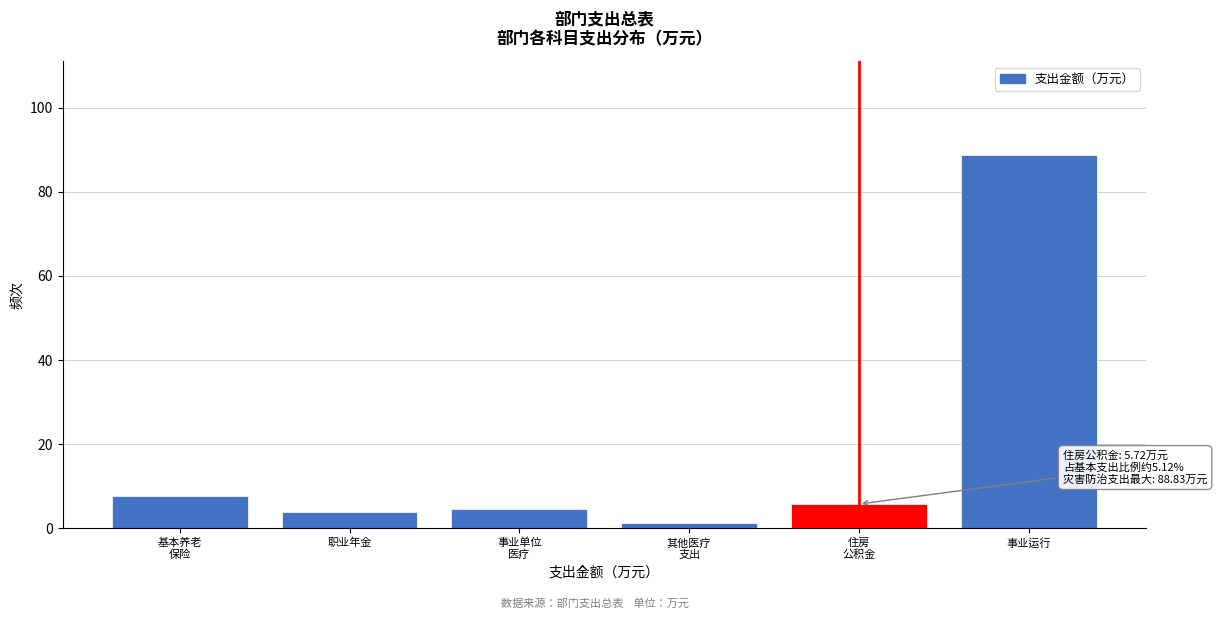

Reading left to right, transcribe all the data shown in this chart.

7.6	3.8	4.5	1.3	5.7	88.8